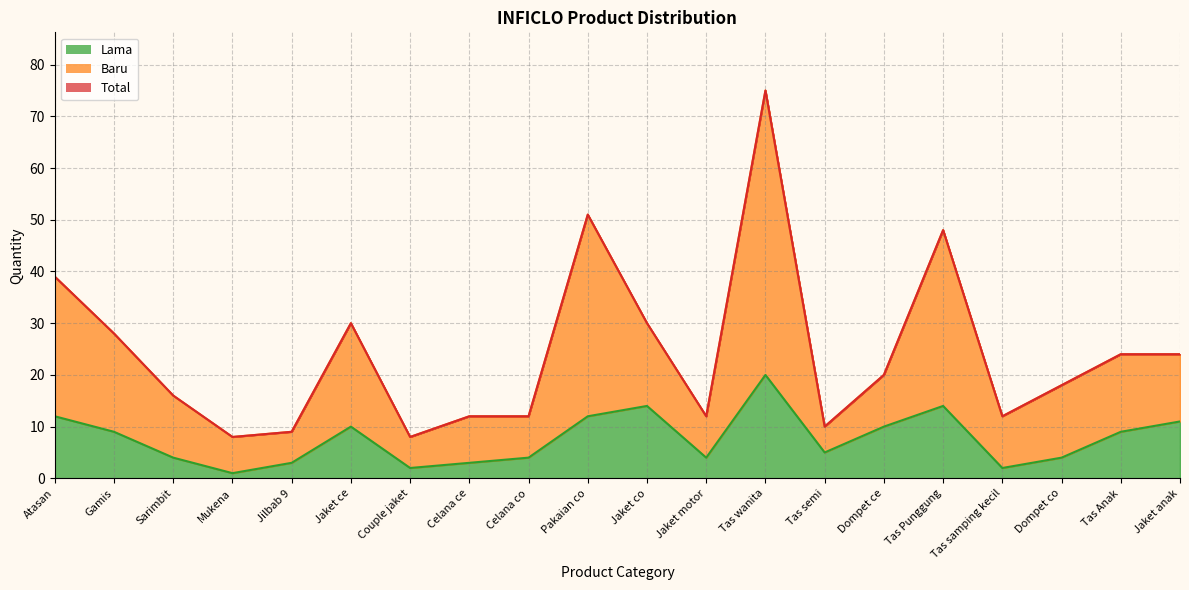

What are all the series names shown in the legend?

Total, Baru, Lama